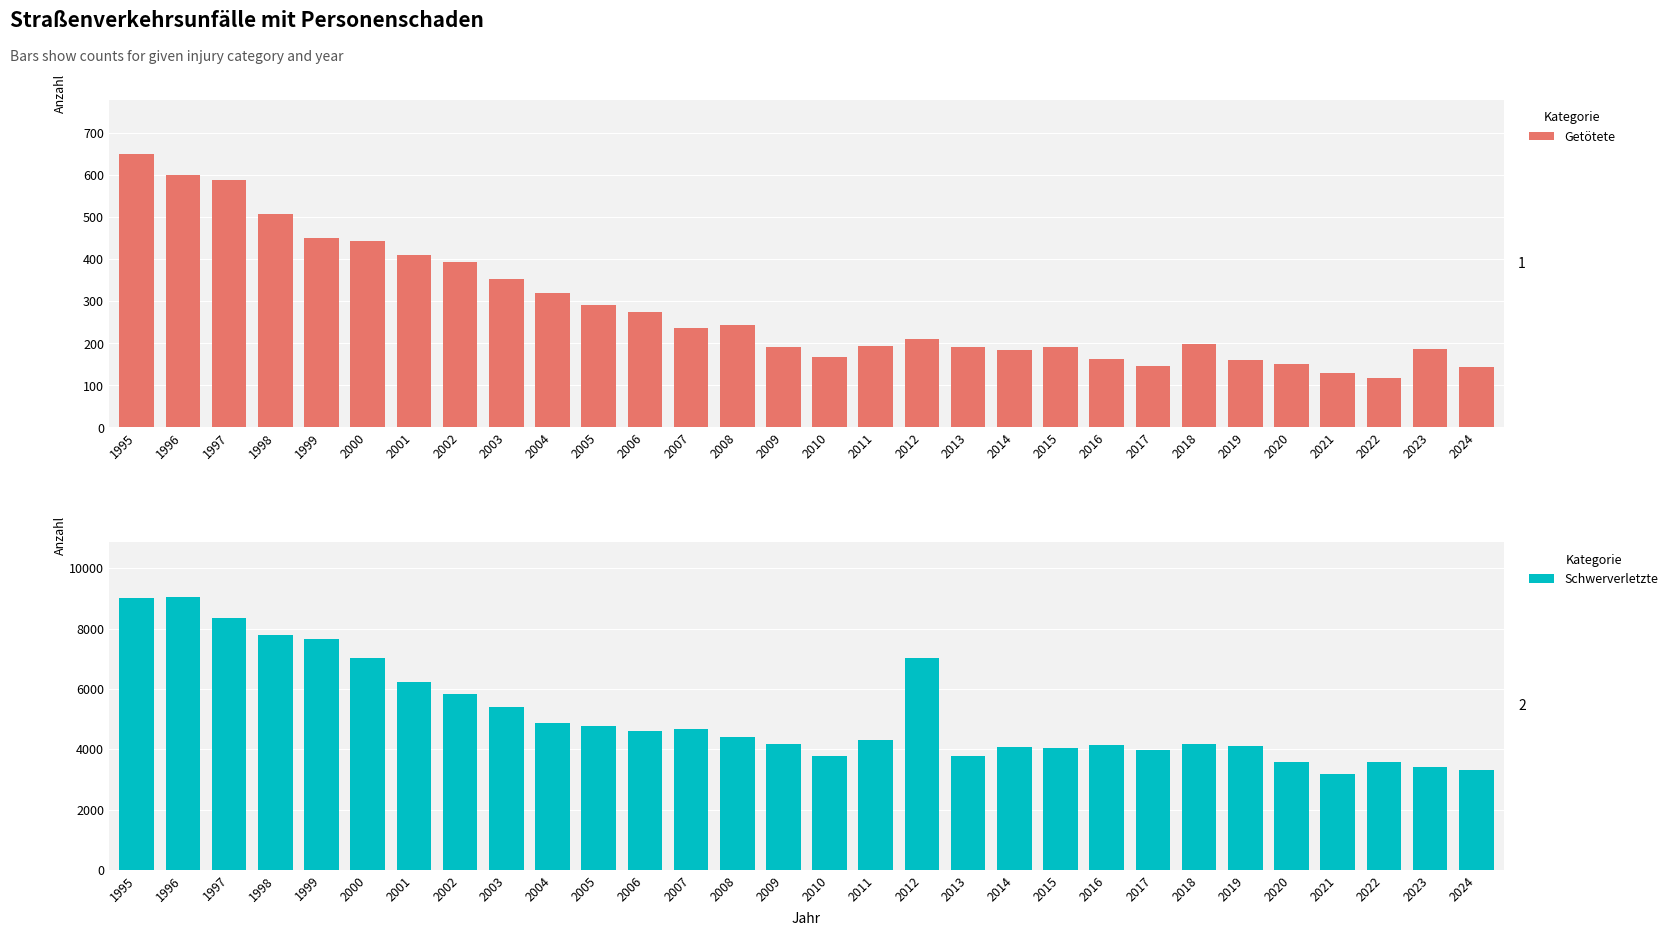

How many bars are there in total?

60